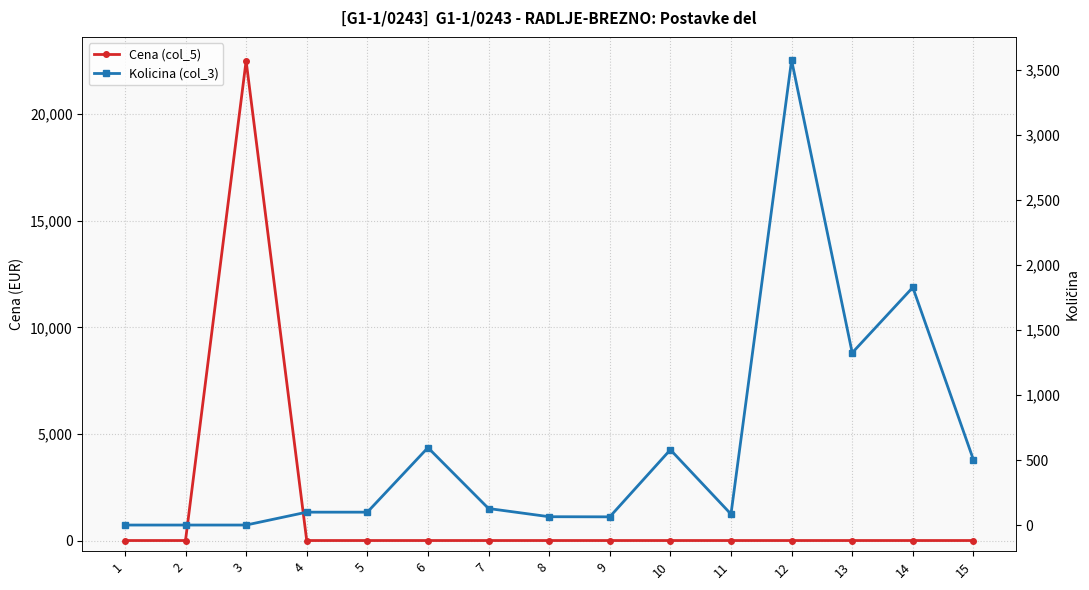

What are all the series names shown in the legend?

Cena (col_5), Kolicina (col_3)